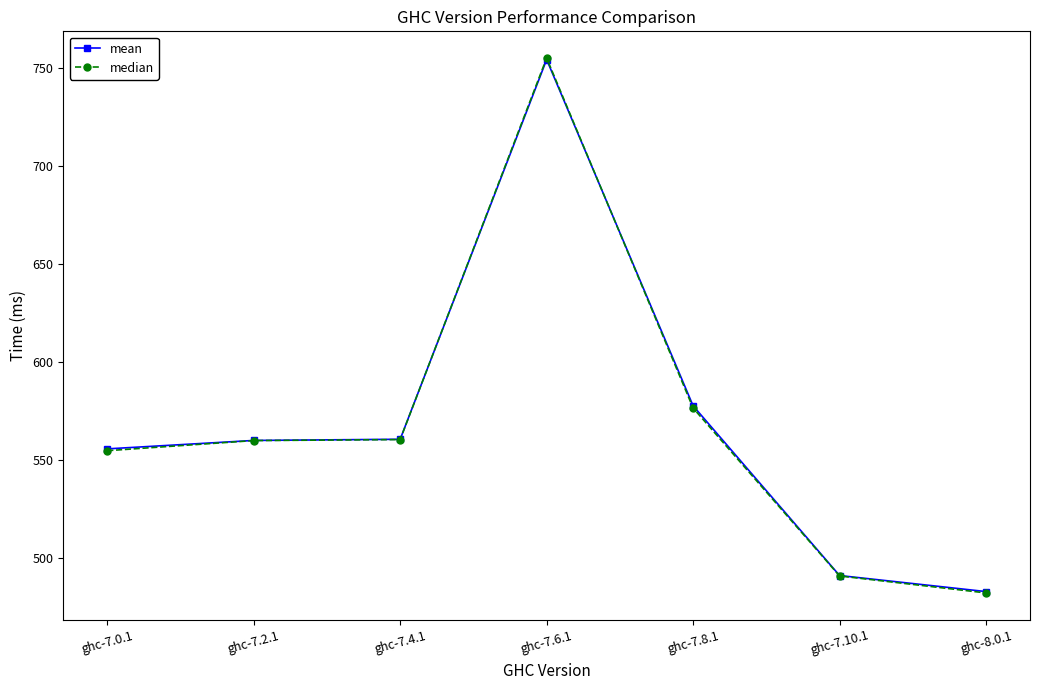

What is the maximum value shown in the chart?

754.9